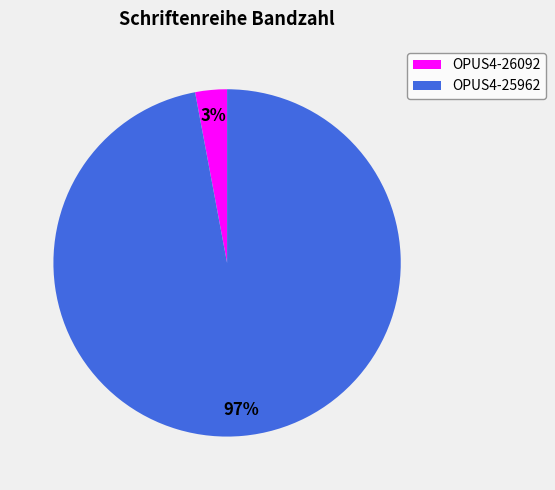

What is the largest slice in the pie chart?

OPUS4-25962